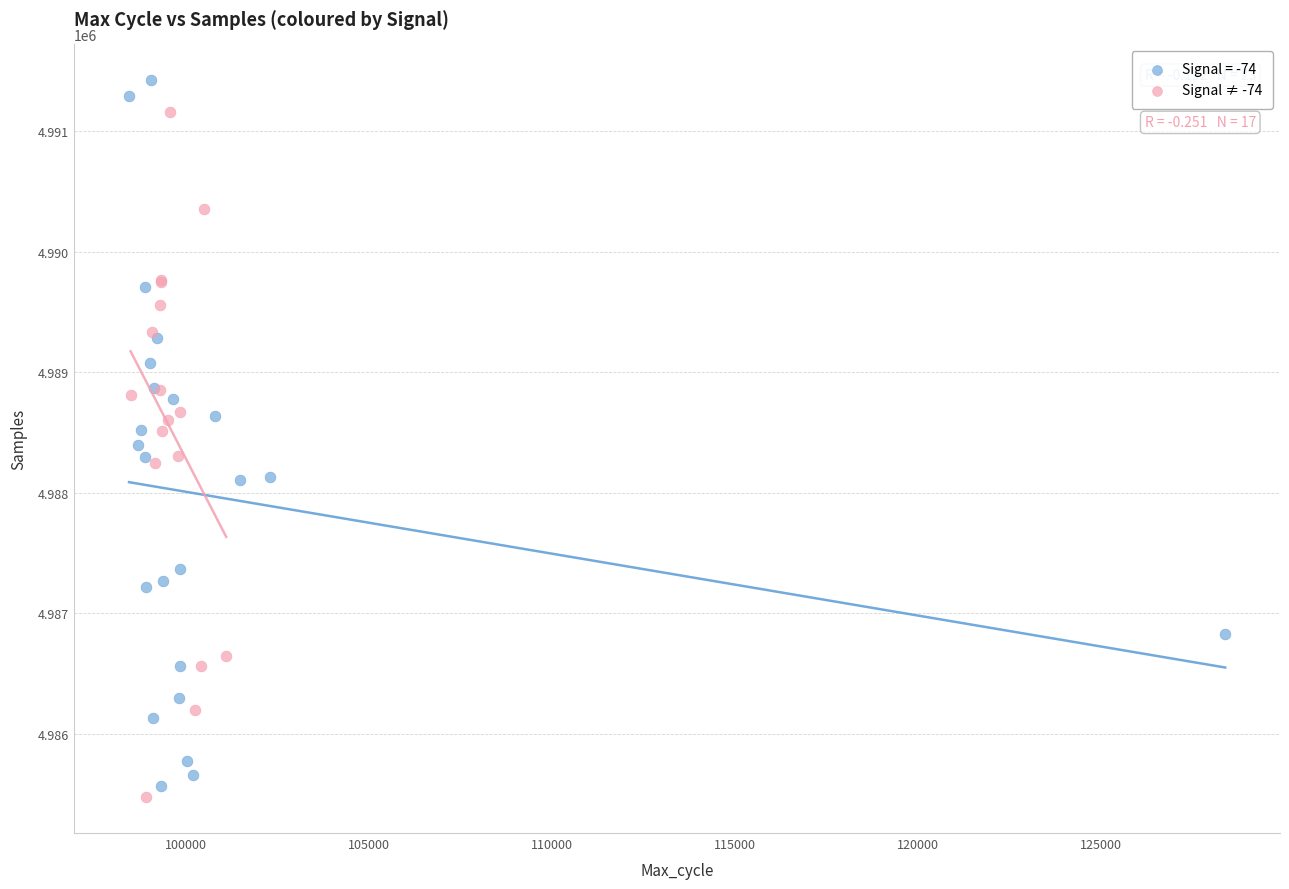

Which series has the widest spread of Y values?

Signal = -74